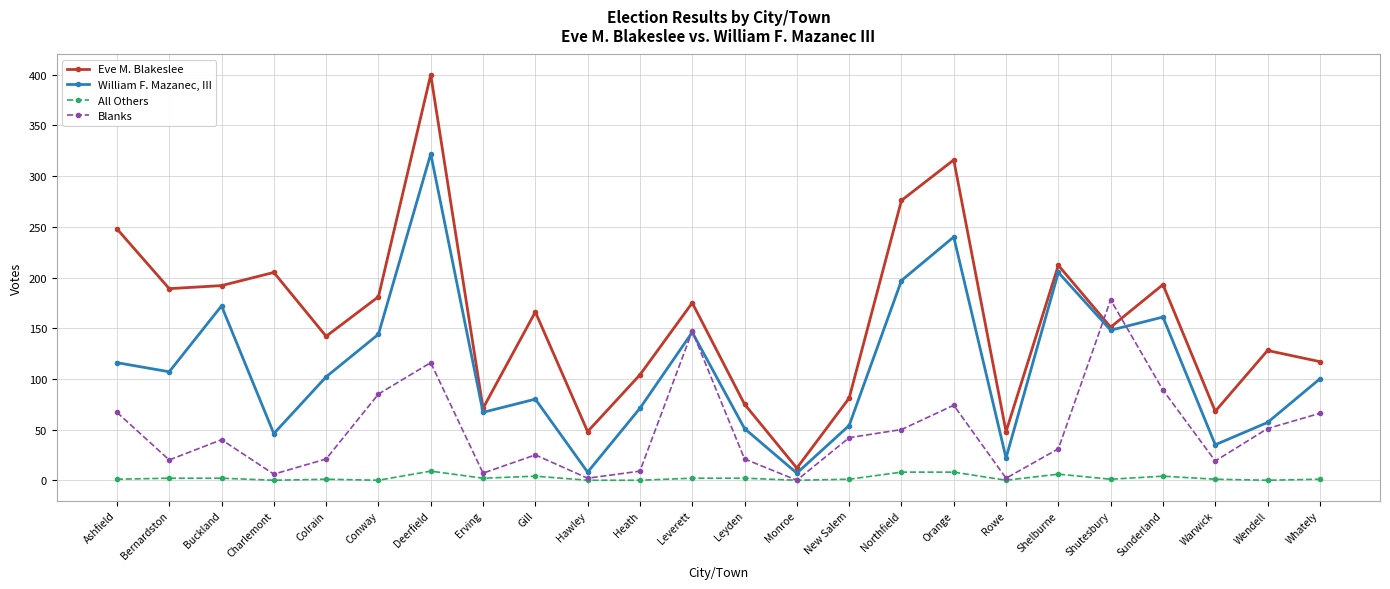

Read the Blanks value at Shutesbury.

178